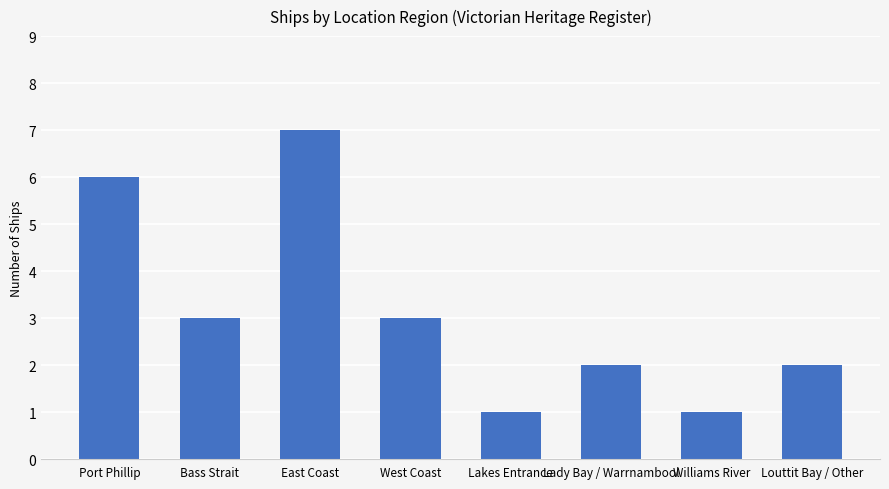

Reading left to right, what are all the values shown in this chart?

6	3	7	3	1	2	1	2